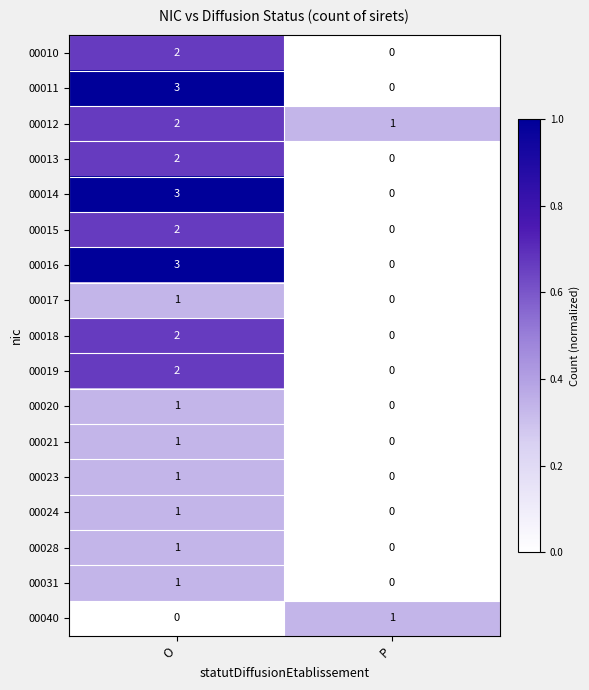

Rank the categories by 00012 value from lowest to highest.

P, O